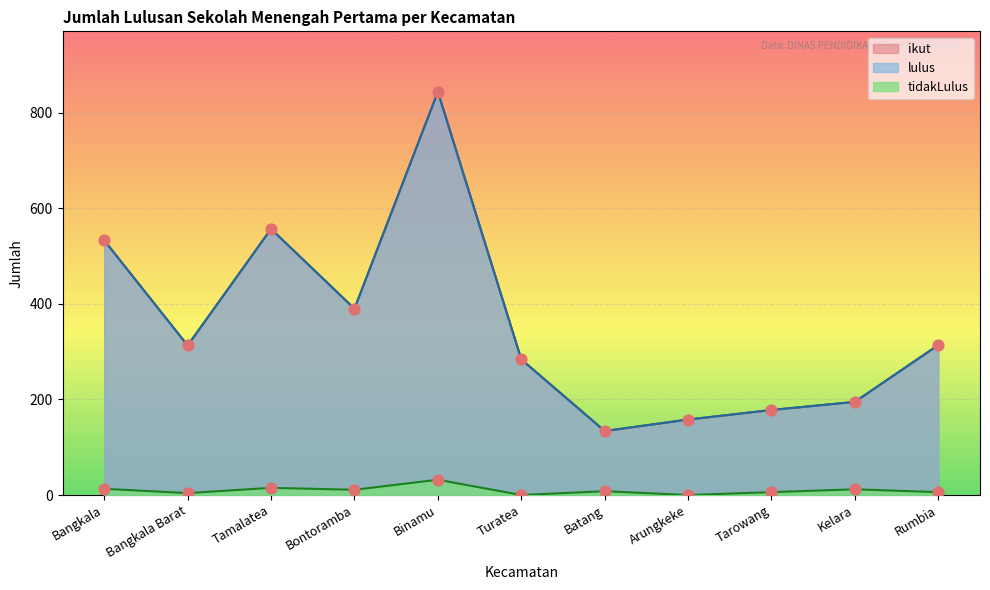

At which category is the sum across all series the highest?

Binamu